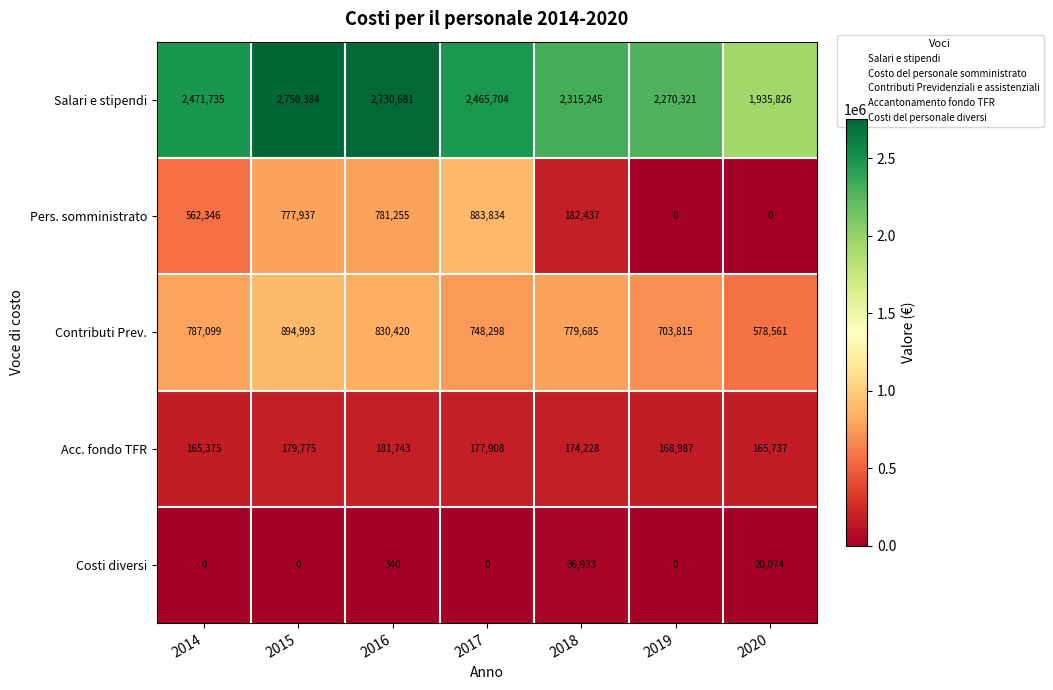

What is the sum of the Pers. somministrato values at 2017 and 2014?

1446180